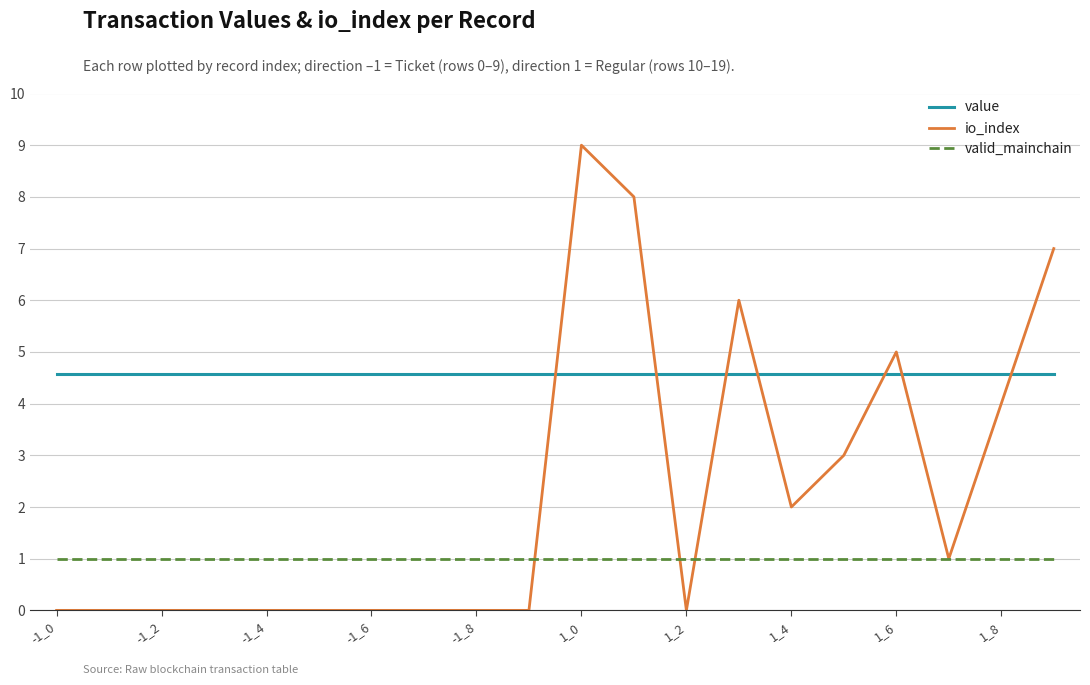

Which series has the widest spread of values?

io_index